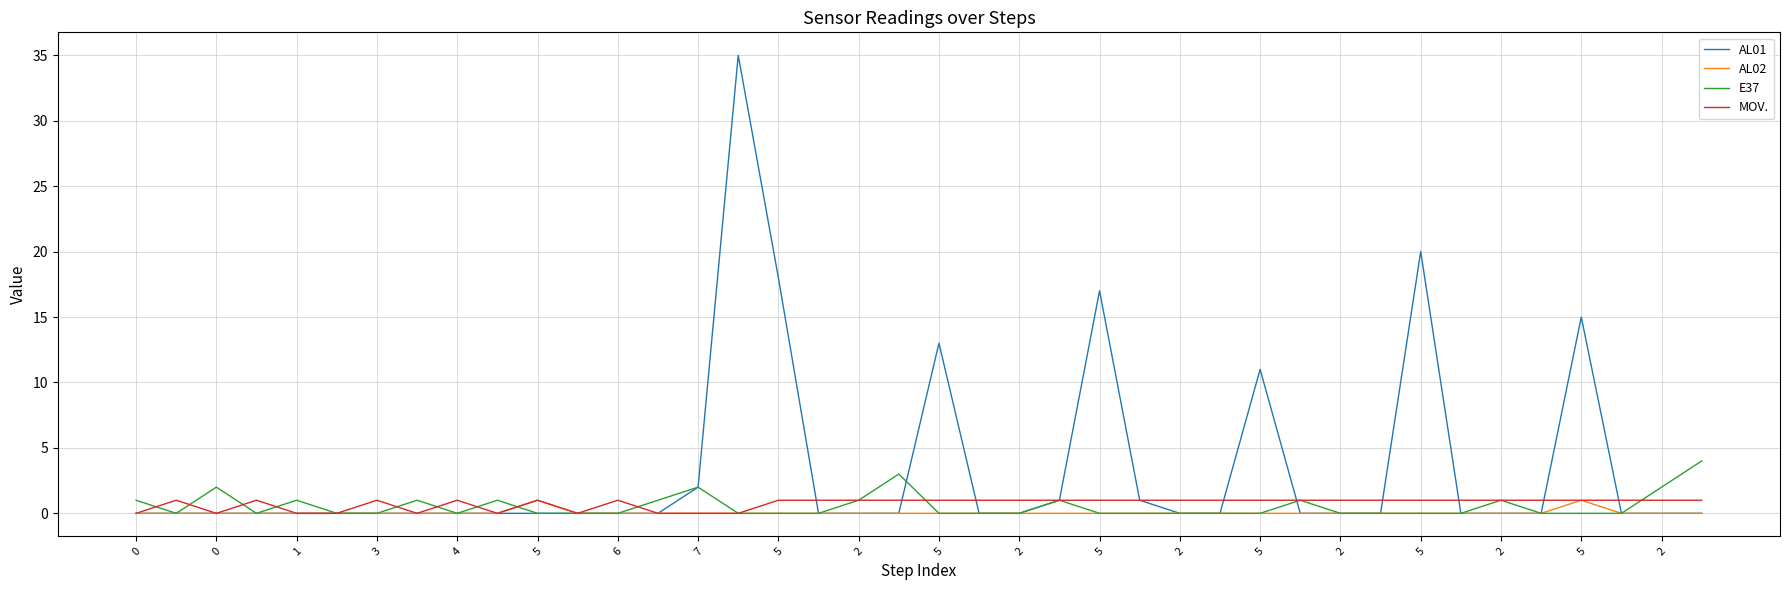

Which series has the largest total across all categories?

AL01